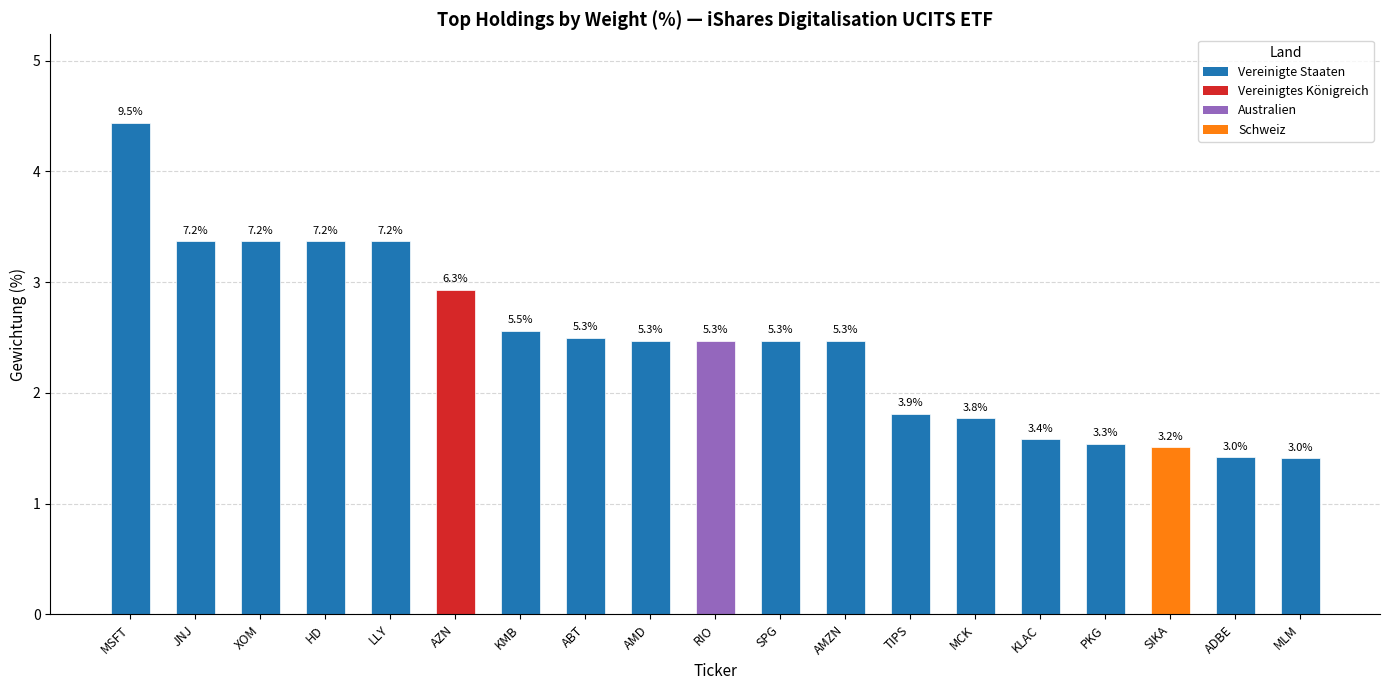

Does the chart contain any negative values?

No